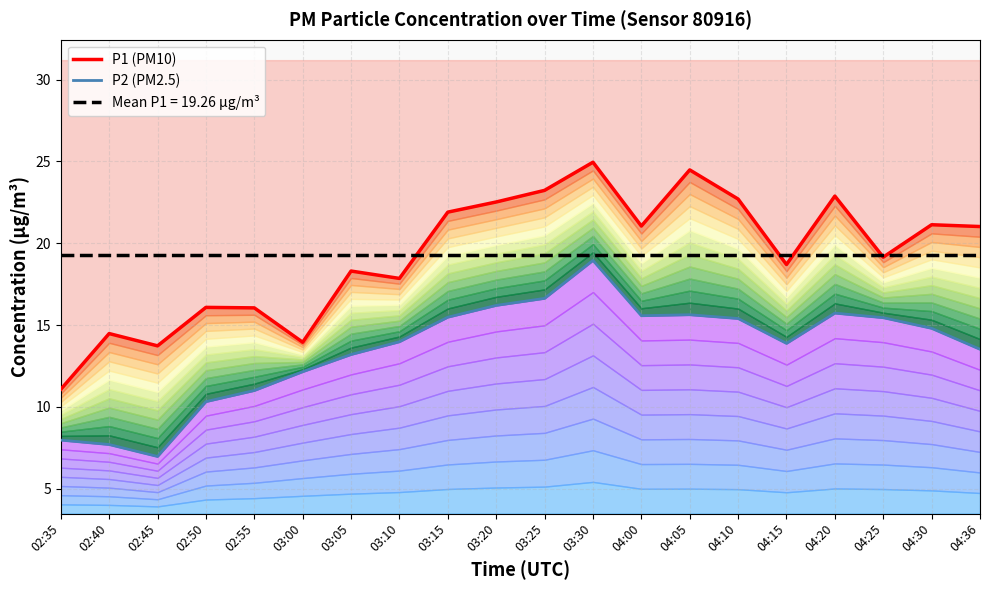

How many distinct data groups are displayed?

2